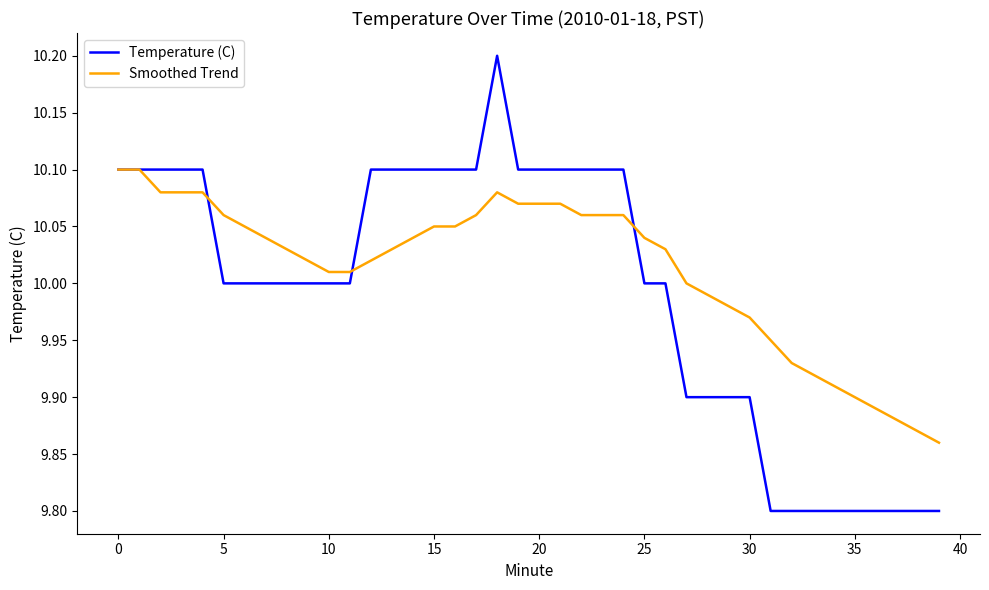

Which series has the widest spread of values?

Temperature (C)